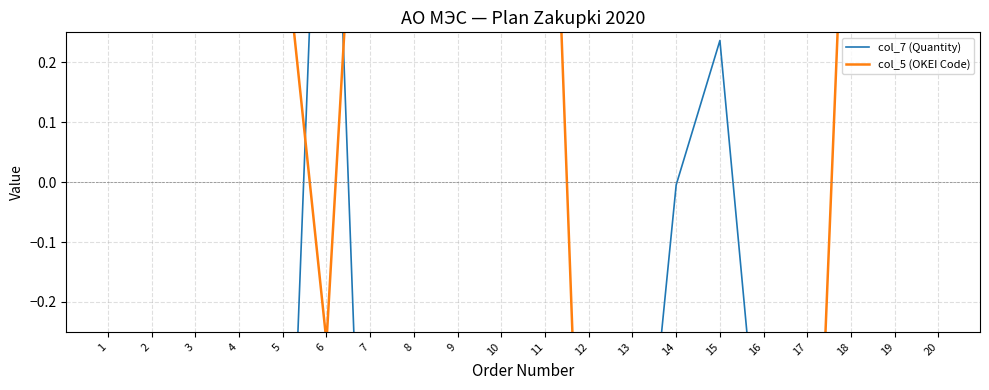

The value of col_5 (OKEI Code) at 16 is -1.4. True or false?

False